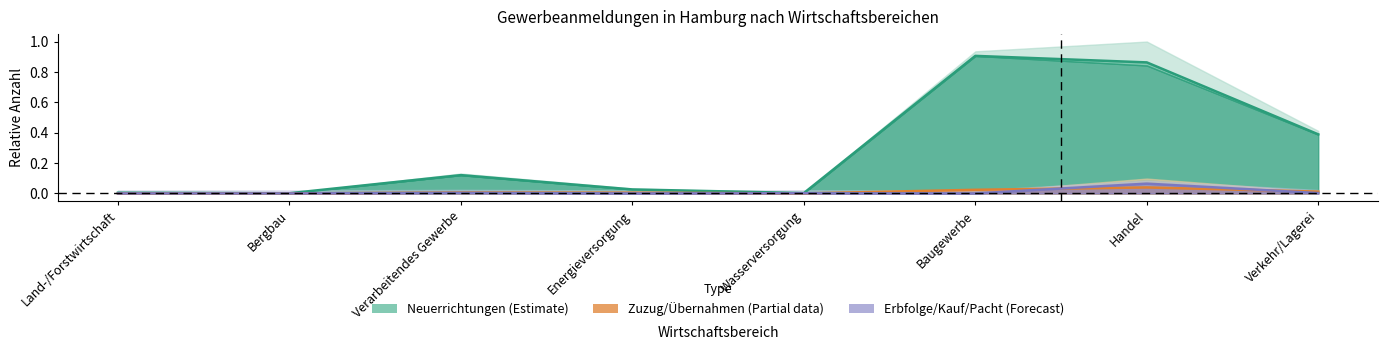

At which category does the chart reach its minimum across all series?

Land-/Forstwirtschaft